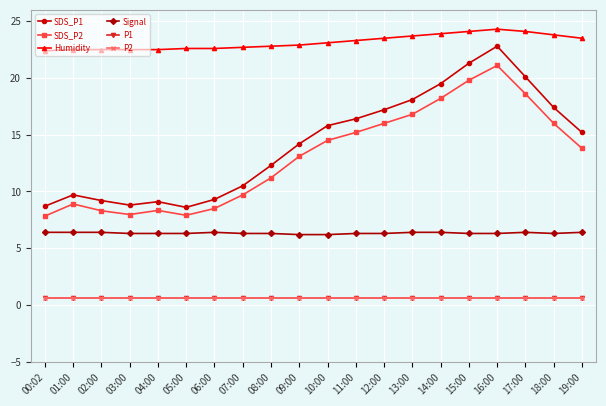

At which label is P2 closest to 0?

00:02